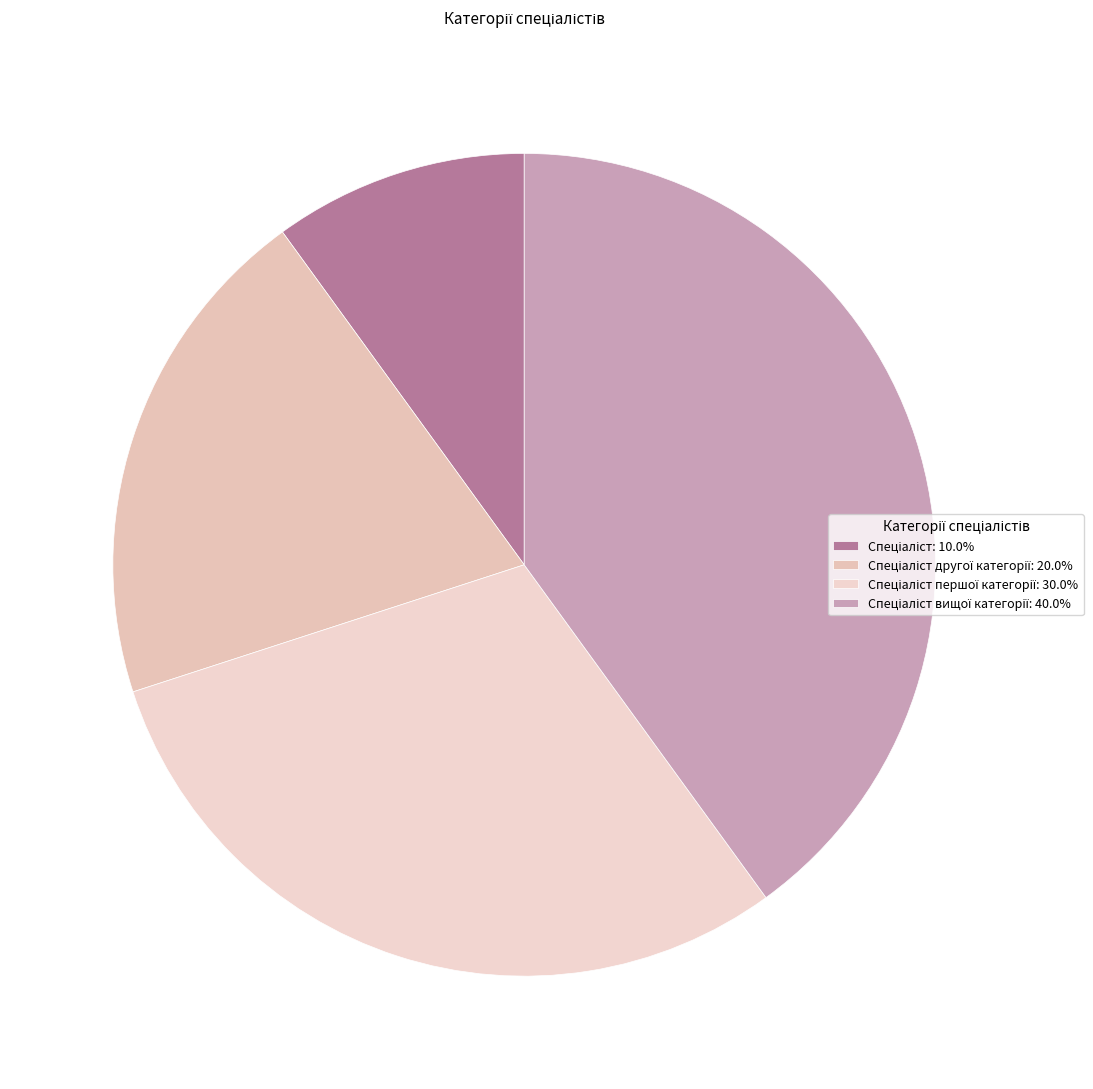

Count the number of slices in the pie.

4